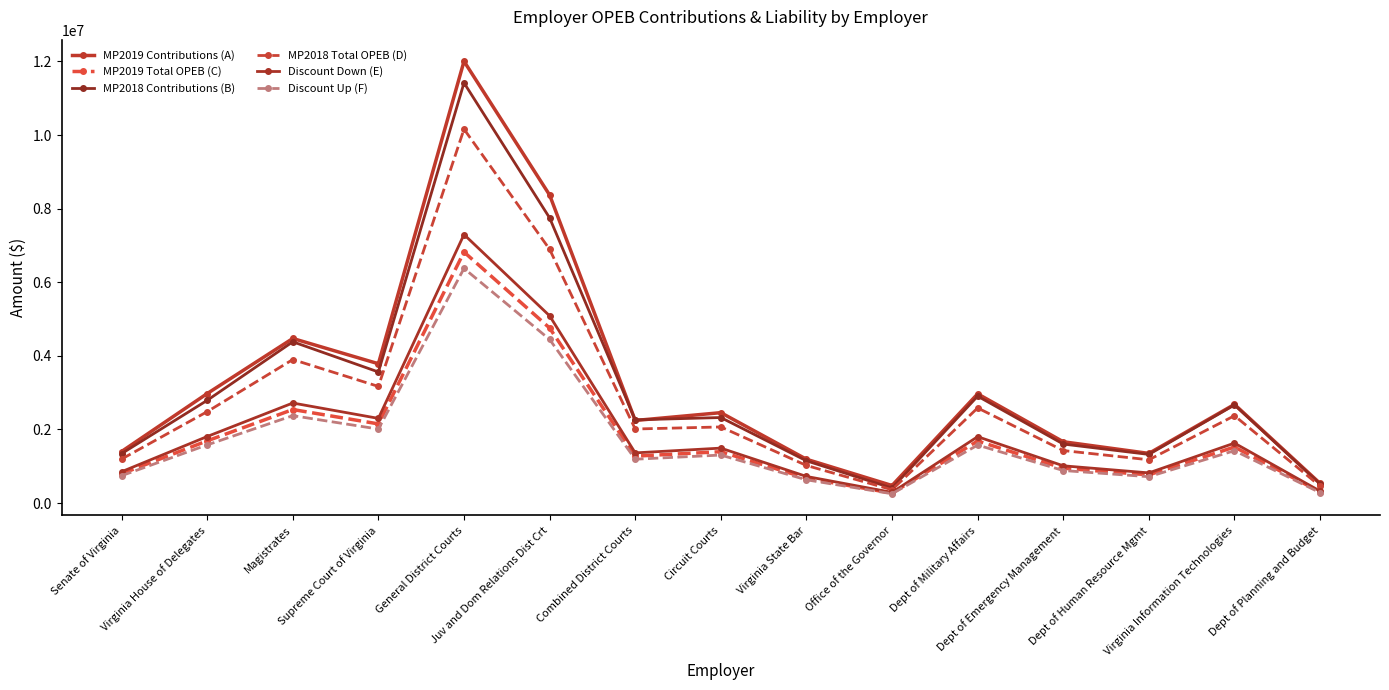

Is it true that Discount Down (E) equals 572373 at Dept of Emergency Management?

False